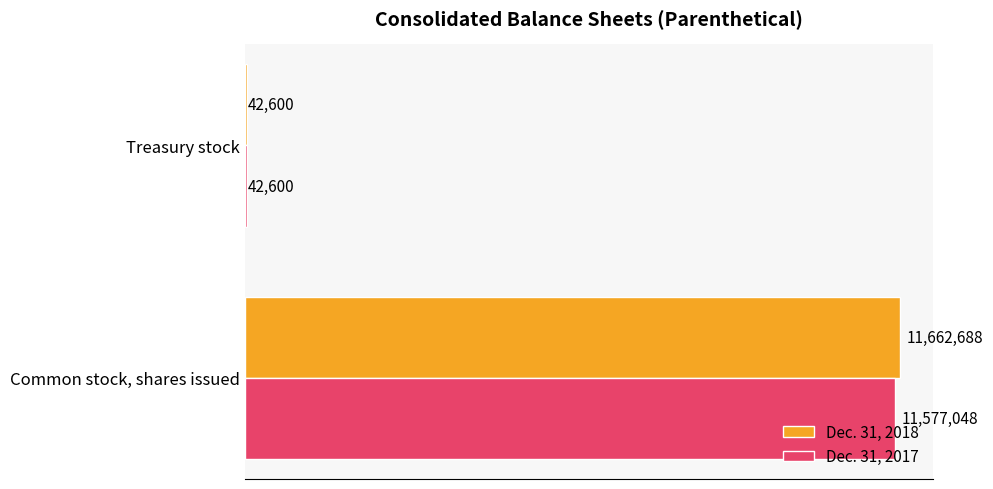

What are all the series names shown in the legend?

Dec. 31, 2018, Dec. 31, 2017